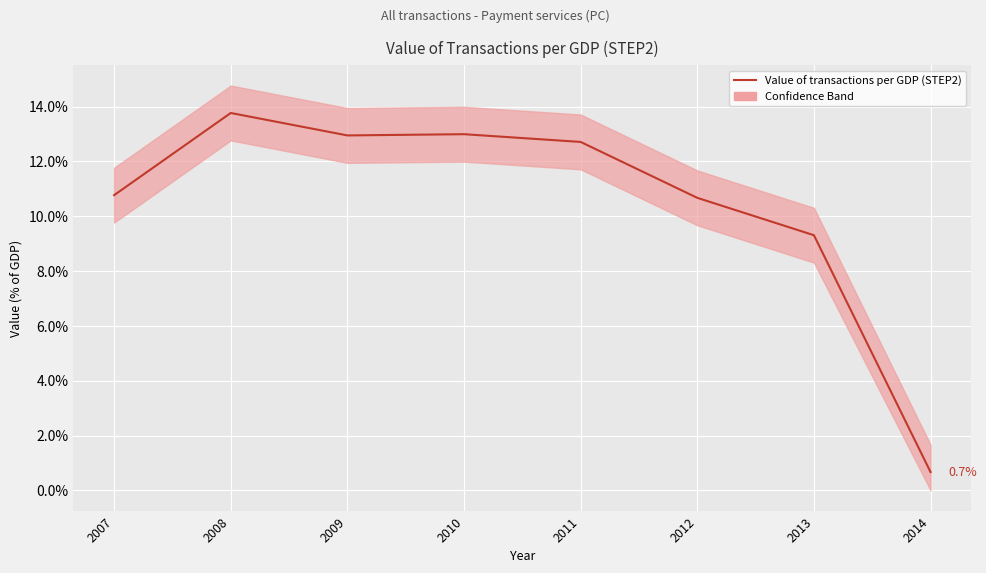

Is it true that the value at 2010 is 13.0?

True